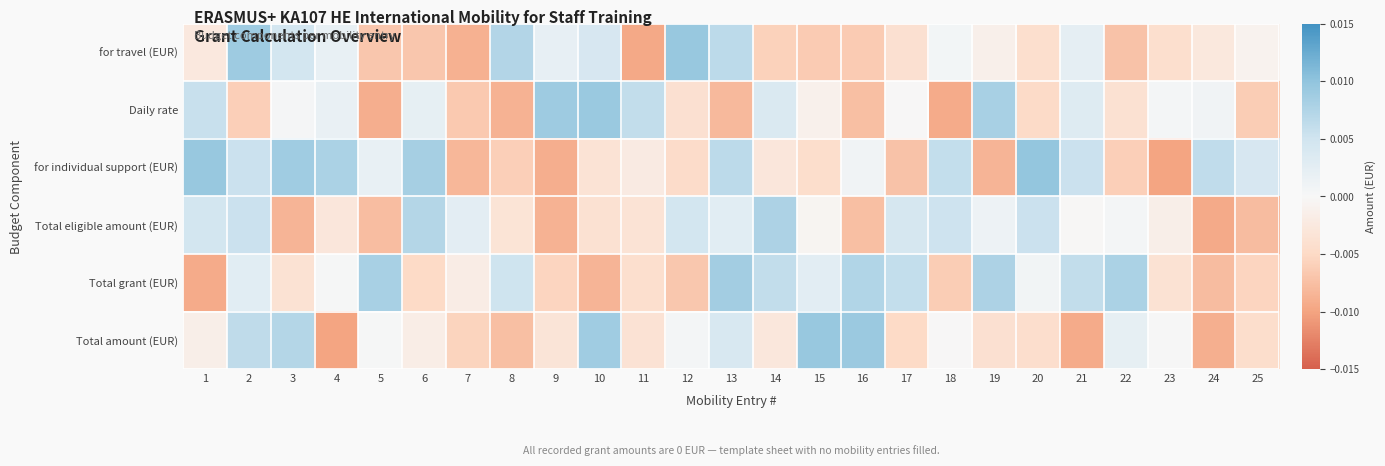

How many data points does each series have?

25